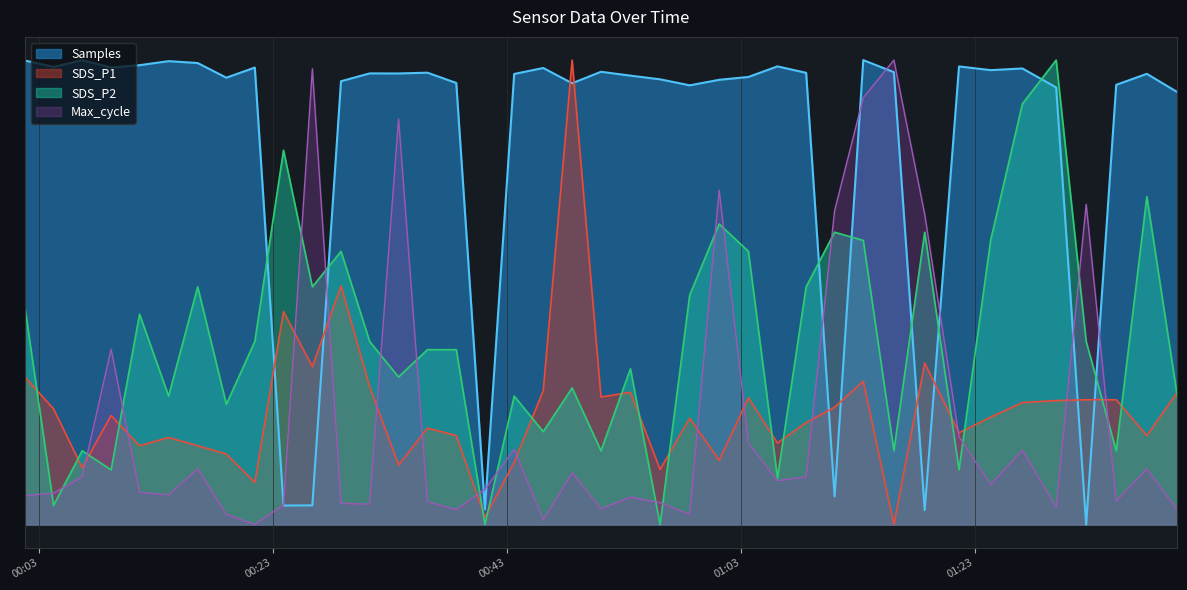

Which series has the widest spread of values?

Samples